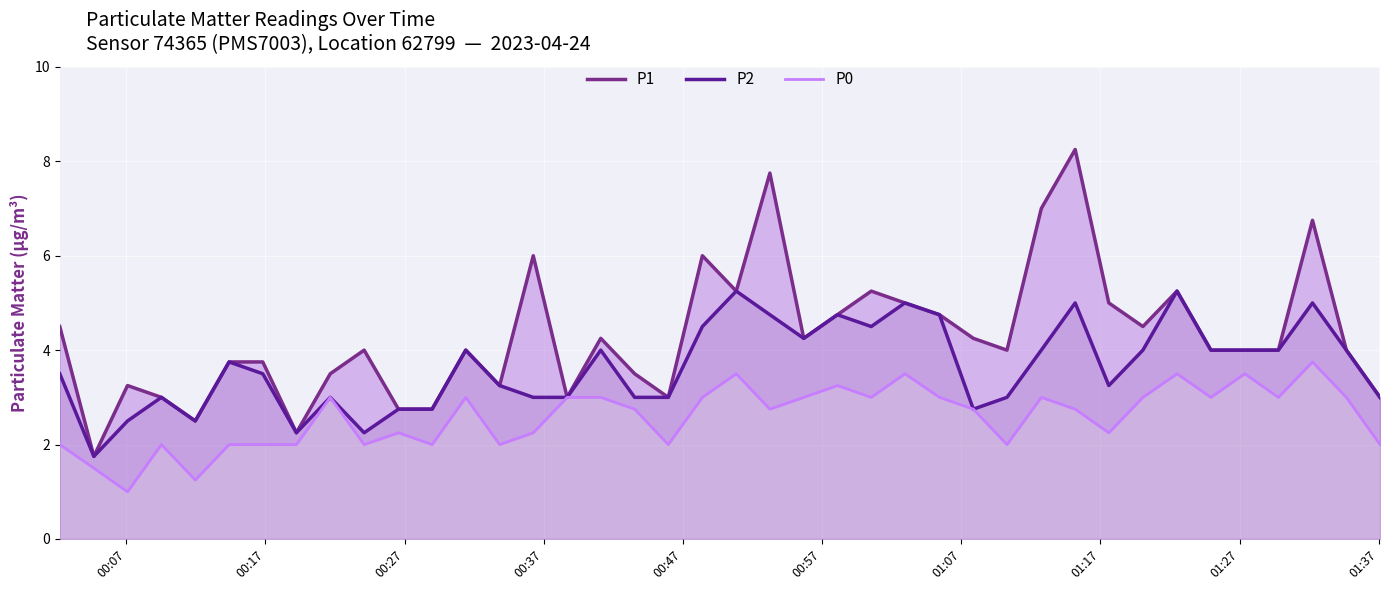

True or false: P0 and P1 intersect in this chart.

False